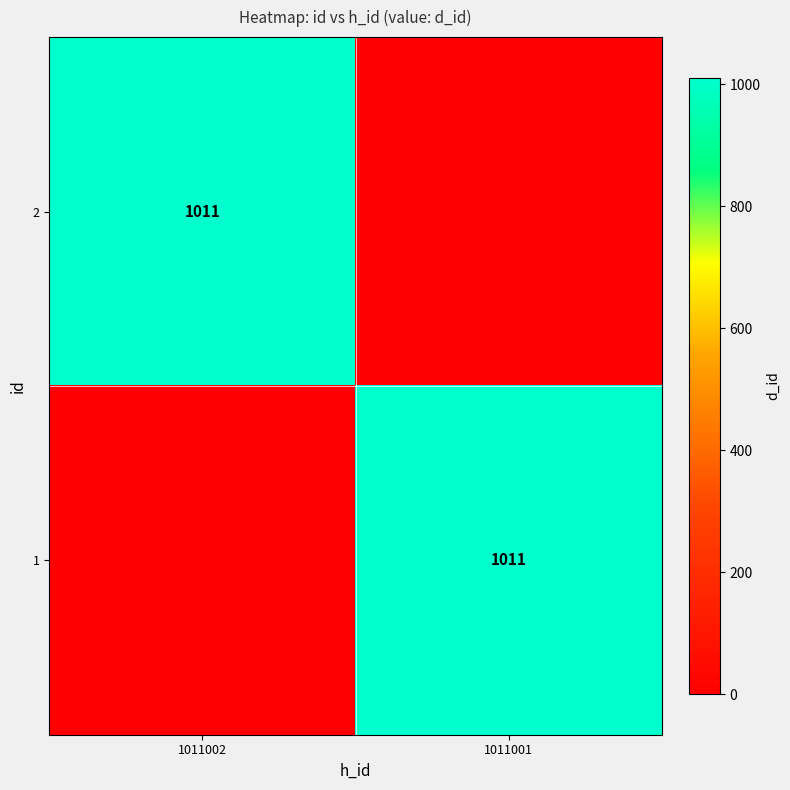

The value of 2 at 1011002 is 1501. True or false?

False